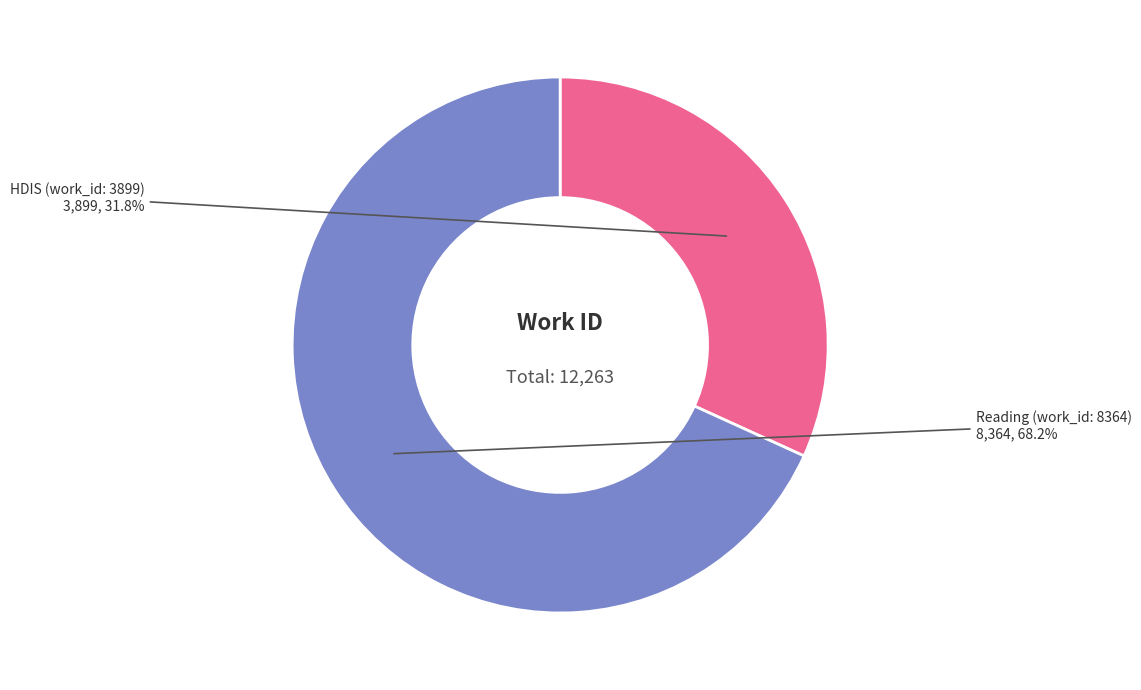

Which category accounts for the majority?

Reading (work_id: 8364)